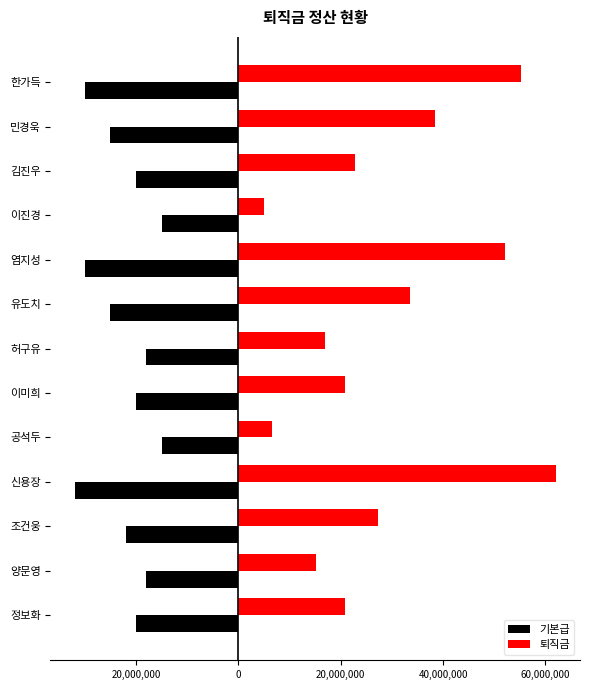

What are all the series names shown in the legend?

기본급, 퇴직금